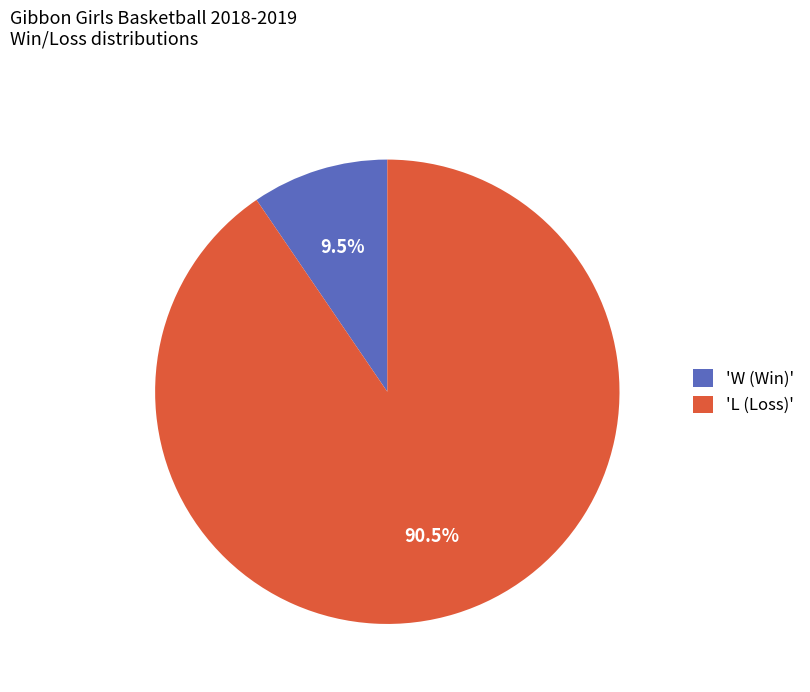

What is the largest slice in the pie chart?

'L (Loss)'